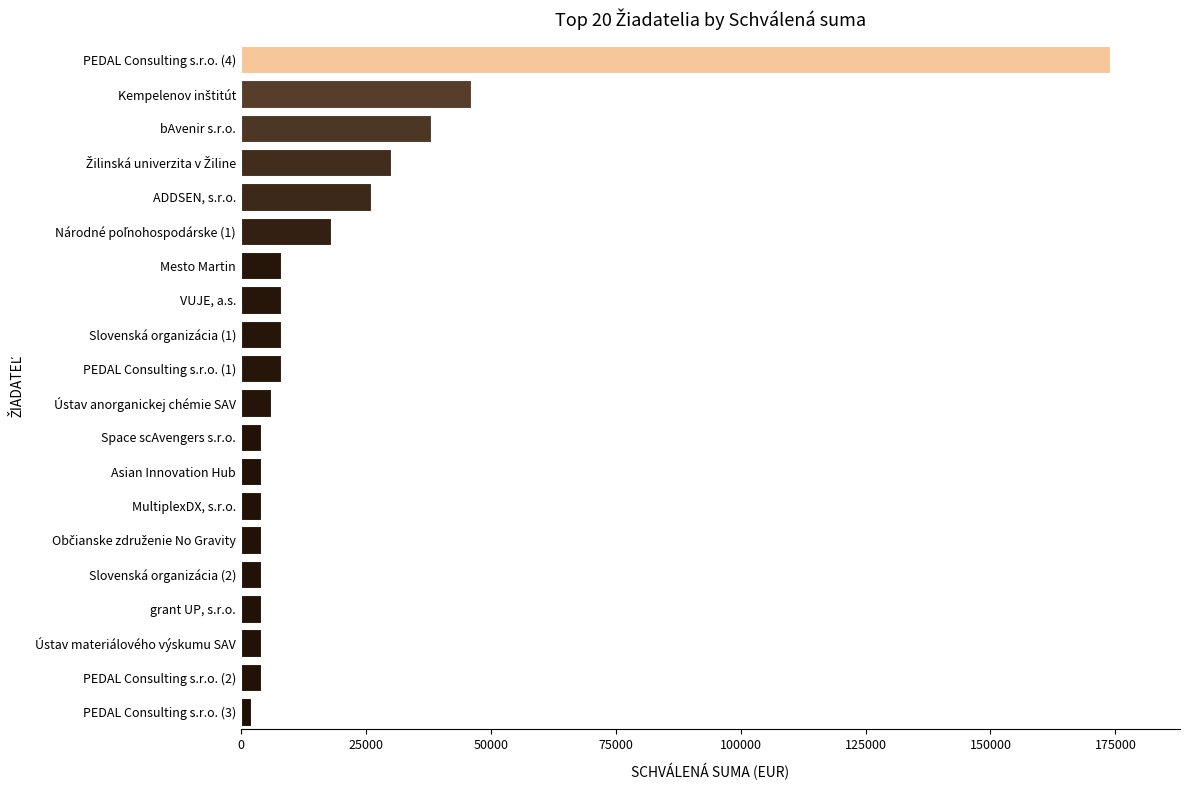

What is the maximum value shown in the chart?

174000